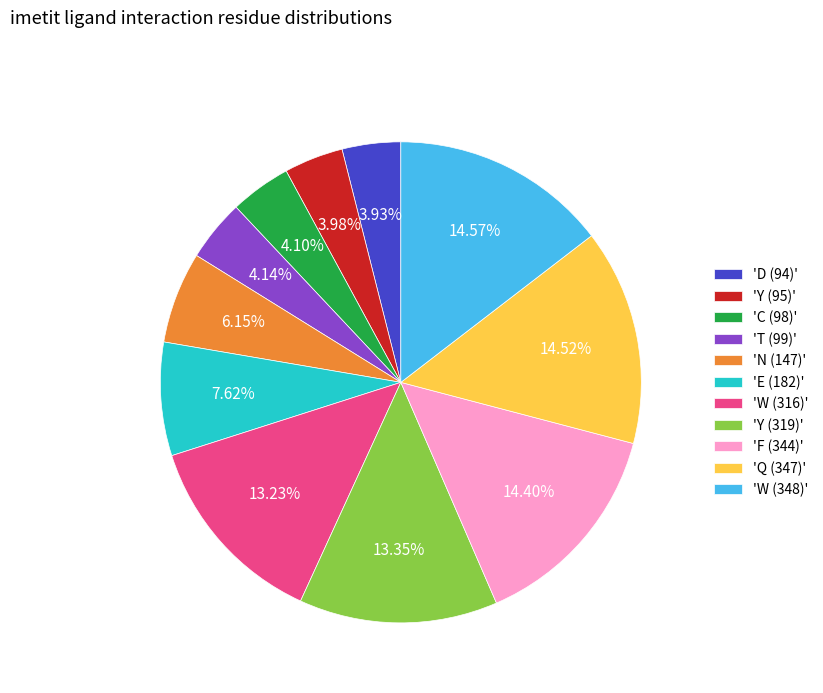

Does 'Y (319)' represent more than half of the total?

No